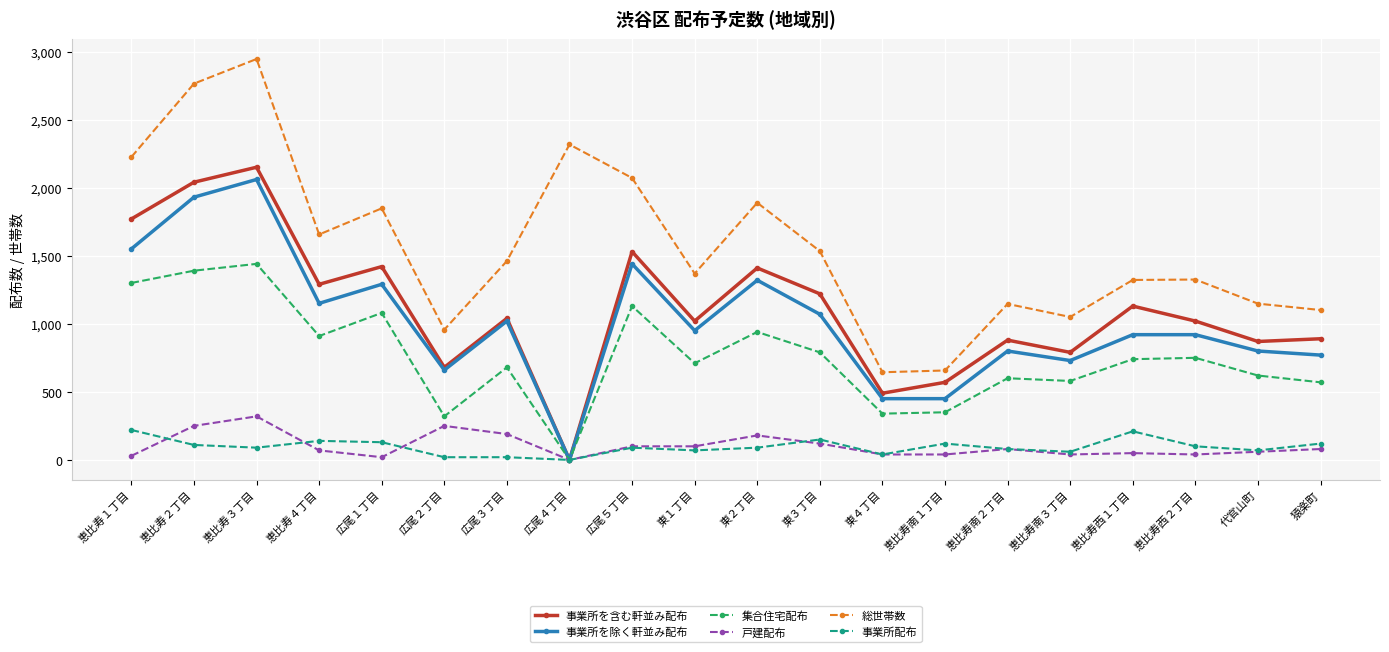

Rank the series at 恵比寿西２丁目 from lowest to highest value.

戸建配布, 事業所配布, 集合住宅配布, 事業所を除く軒並み配布, 事業所を含む軒並み配布, 総世帯数